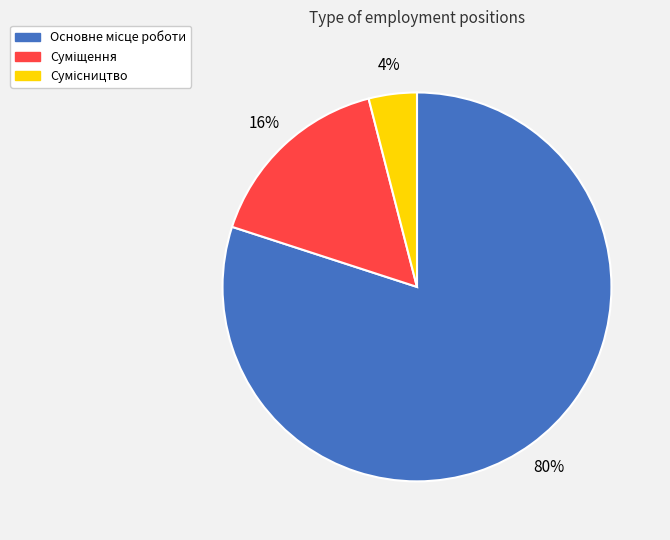

To the nearest percent, what is the average slice percentage?

33%